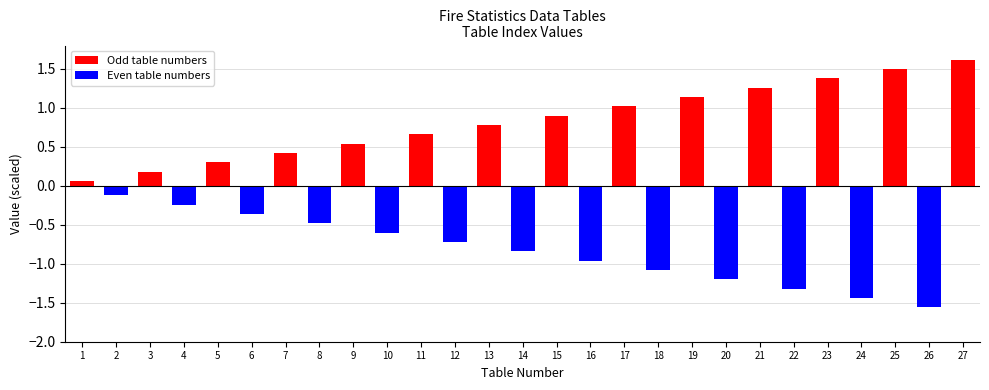

Which label corresponds to the largest value in the chart?

27